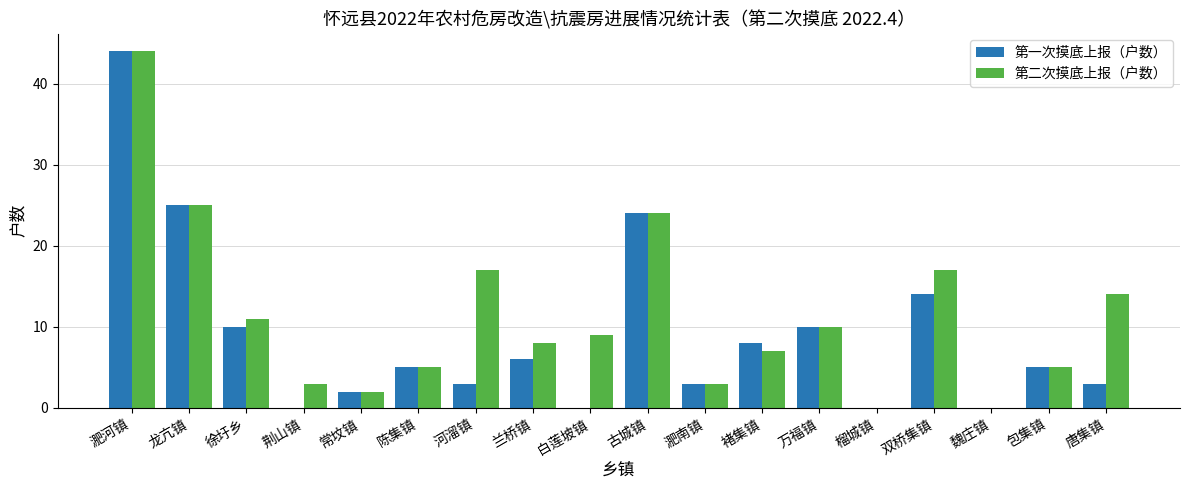

At which category is the sum across all series the highest?

淝河镇